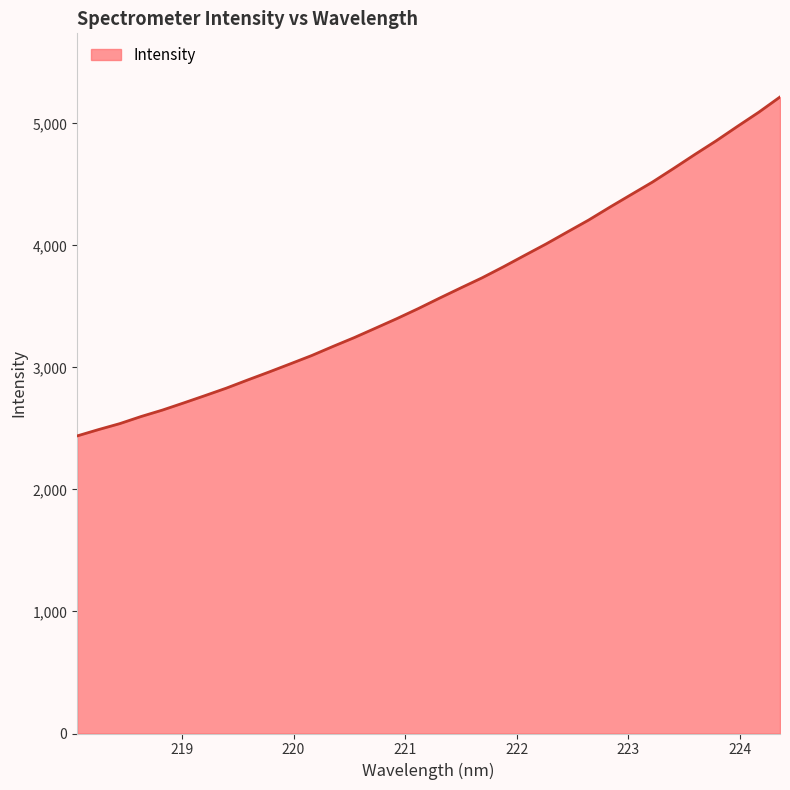

How many lines are shown in the chart?

1